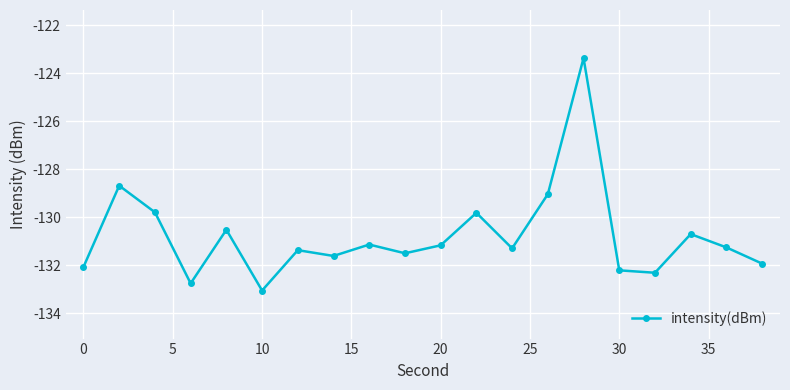

What is the maximum value shown in the chart?

-123.4